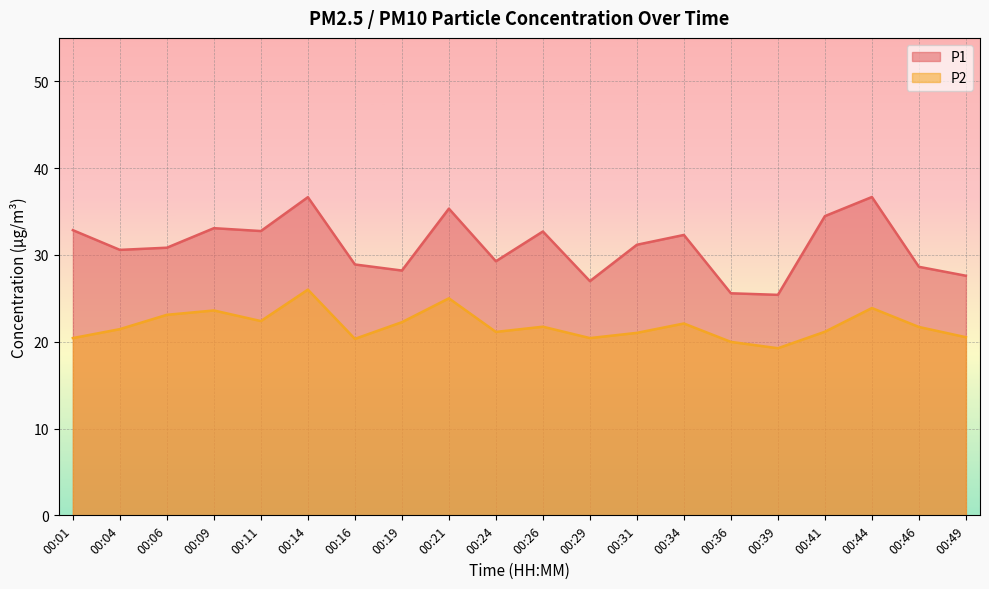

What is the approximate value of P1 at 00:21?

35.3